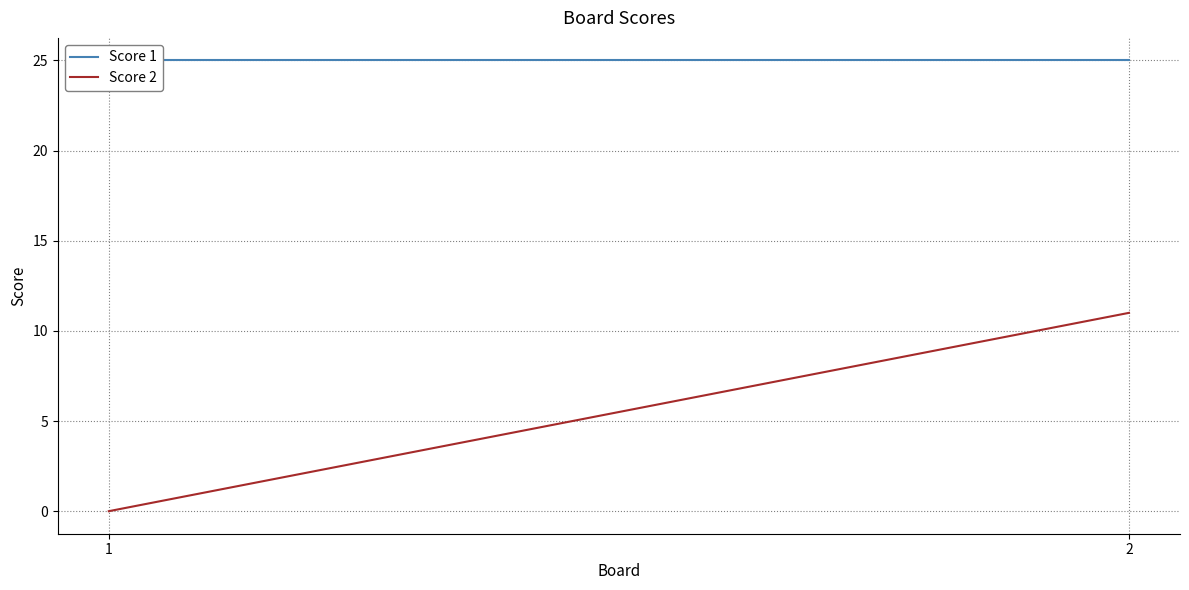

List the series in order of their peak value, lowest first.

Score 2, Score 1